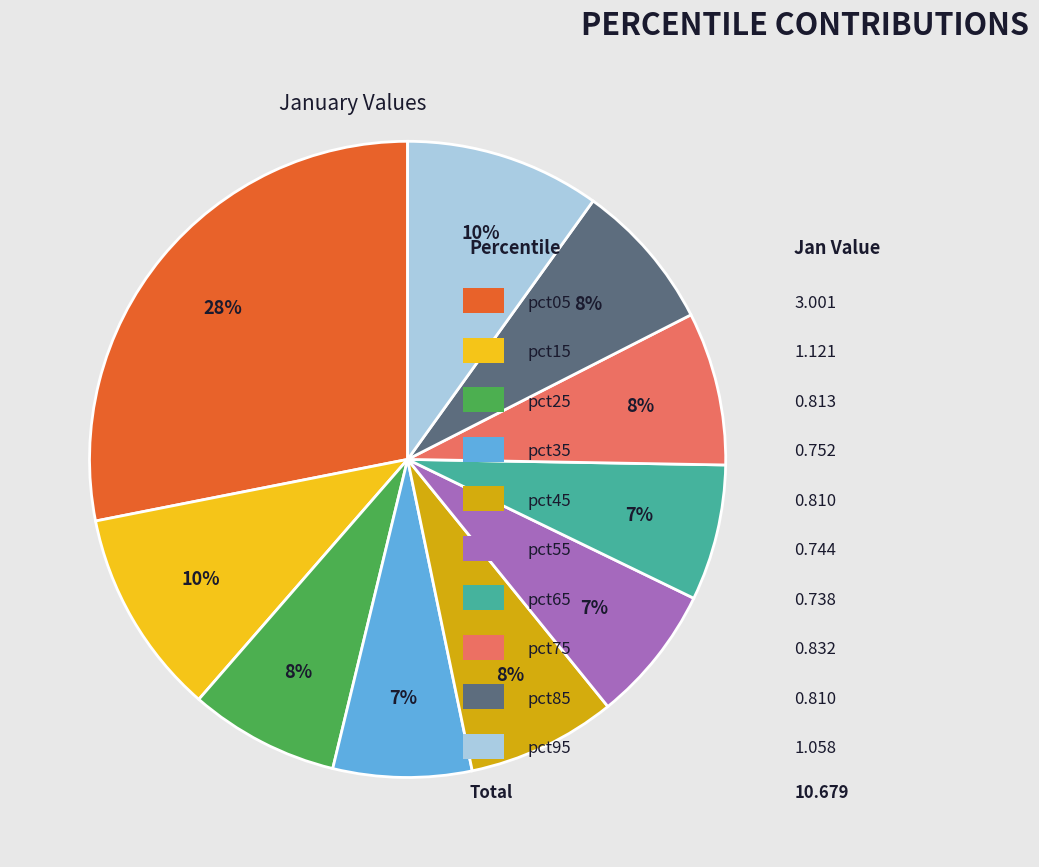

To the nearest percent, what is the difference between the largest and smallest slice percentages?

21%